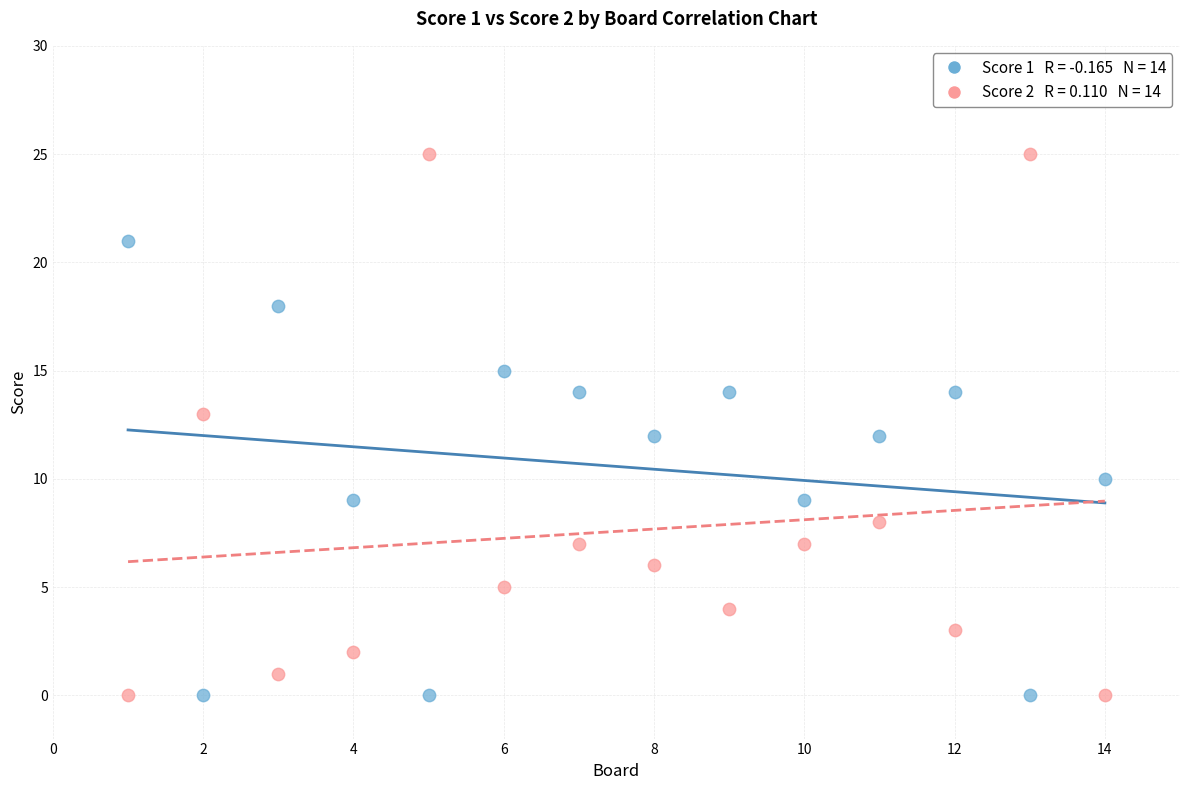

Across all data points, what is the range of Y values (max minus min)?

25